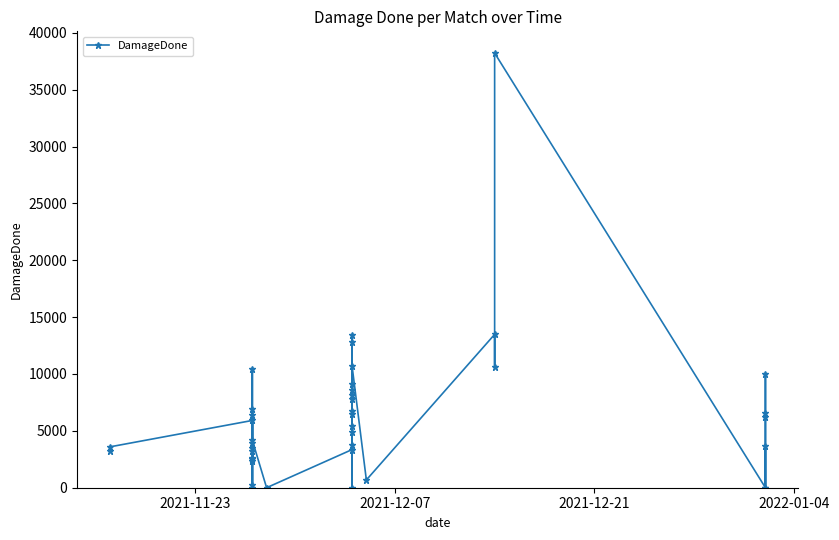

How many points are lower than both their immediate neighbors (excluding endpoints)?

11